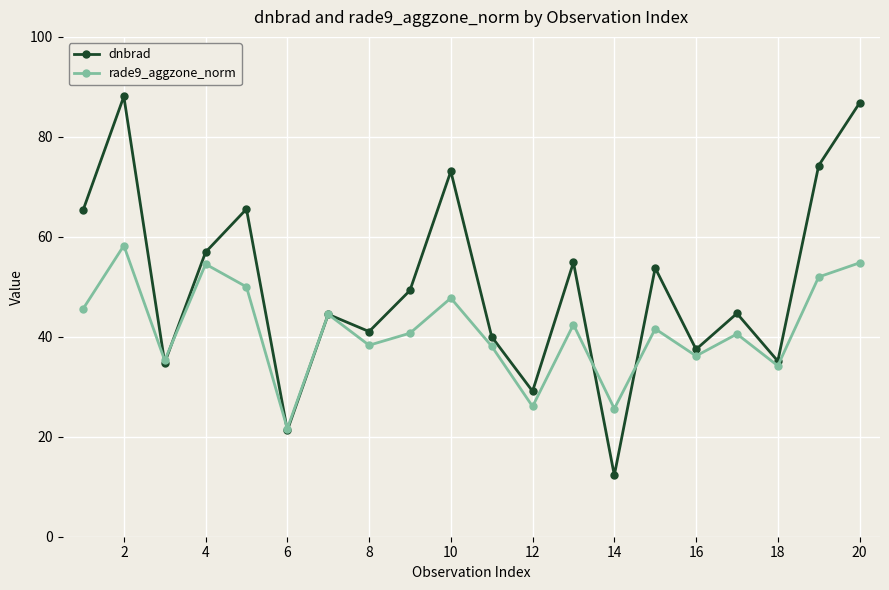

Which series has the largest range (max minus min)?

dnbrad